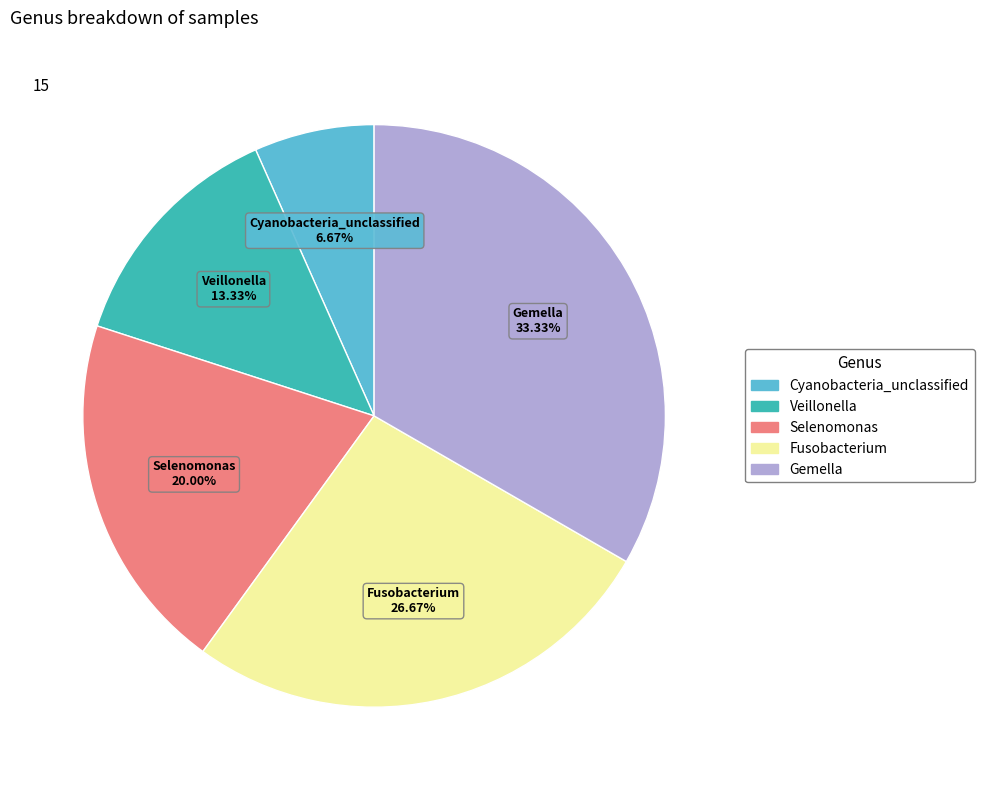

Count the number of slices in the pie.

5